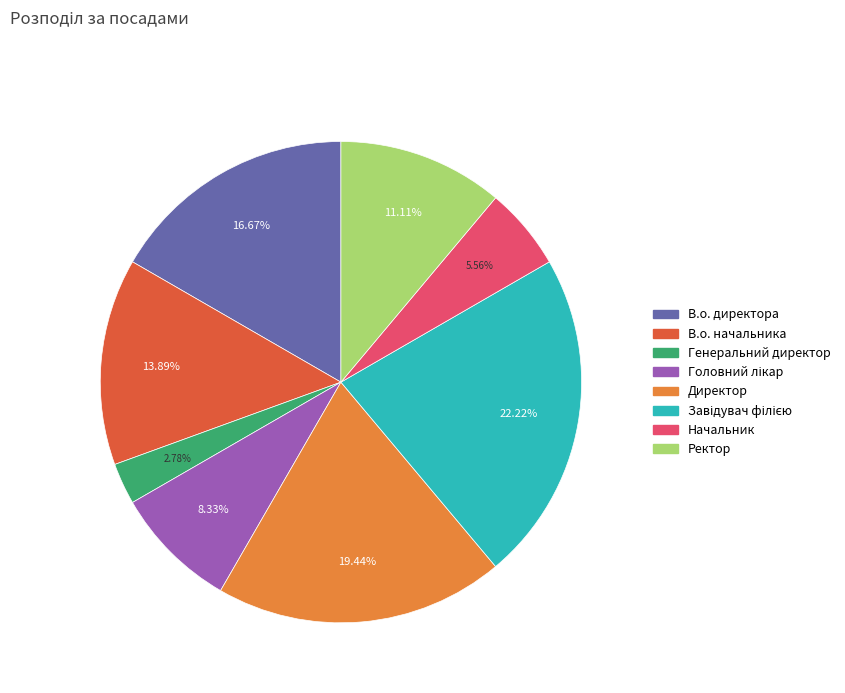

Do Директор and Ректор together represent more than half of the pie?

No